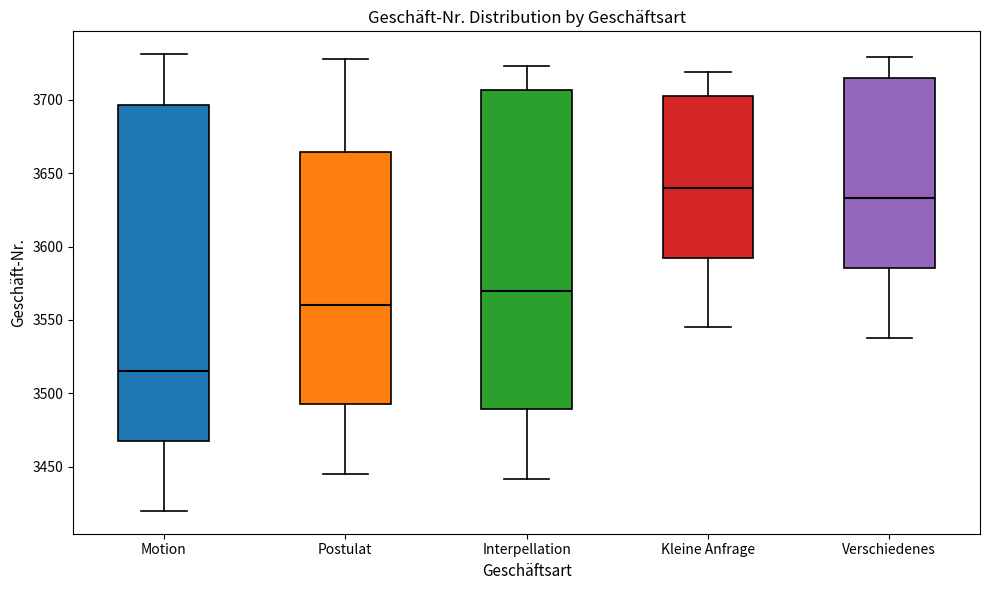

Reading left to right, transcribe this box plot: for each box, give where its median line is, the range the box spans, and where its two whiskers end, as read against the y-axis. The values are not printed on the chart, so give them approximately, as read against the axis.

Motion: median 3515, box 3470 to 3695, whiskers 3420 to 3730
Postulat: median 3560, box 3495 to 3665, whiskers 3445 to 3730
Interpellation: median 3570, box 3490 to 3705, whiskers 3440 to 3725
Kleine Anfrage: median 3640, box 3595 to 3705, whiskers 3545 to 3720
Verschiedenes: median 3635, box 3585 to 3715, whiskers 3540 to 3730